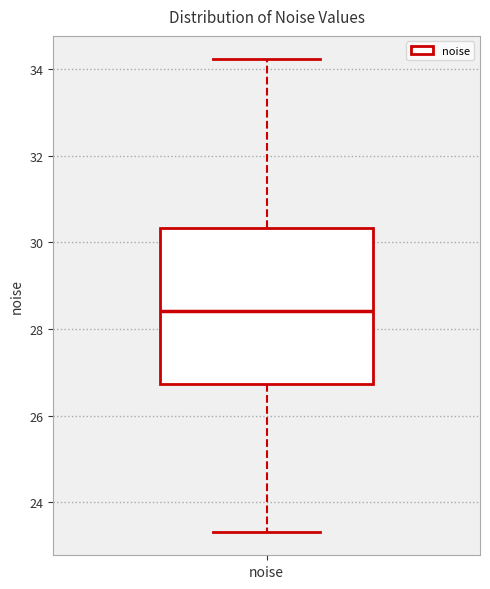

Transcribe this box plot: give where the median line is, the range the box spans, and where the two whiskers end, as read against the y-axis. The values are not printed on the chart, so give them approximately, as read against the axis.

median 28.4, box 26.8 to 30.4, whiskers 23.4 to 34.2